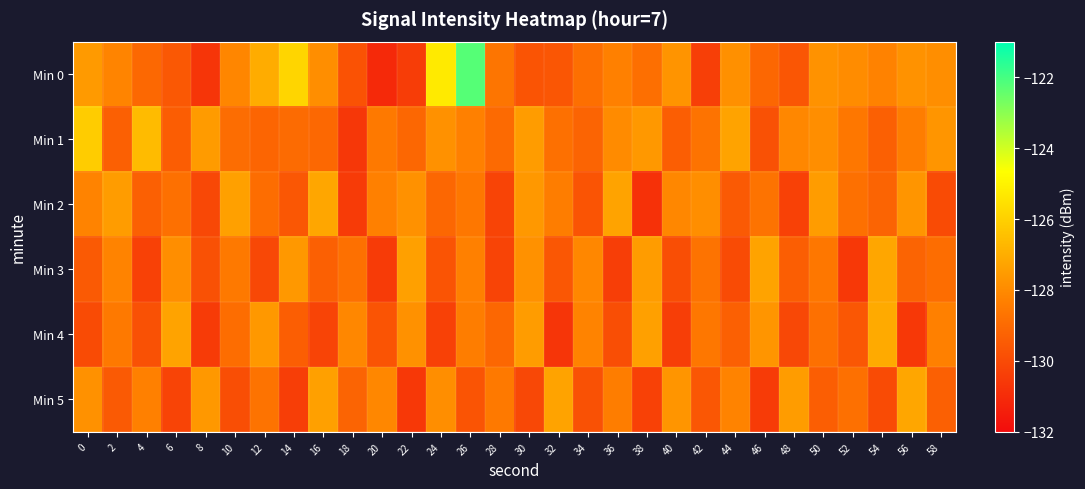

What is the minimum value shown in the chart?

-131.1